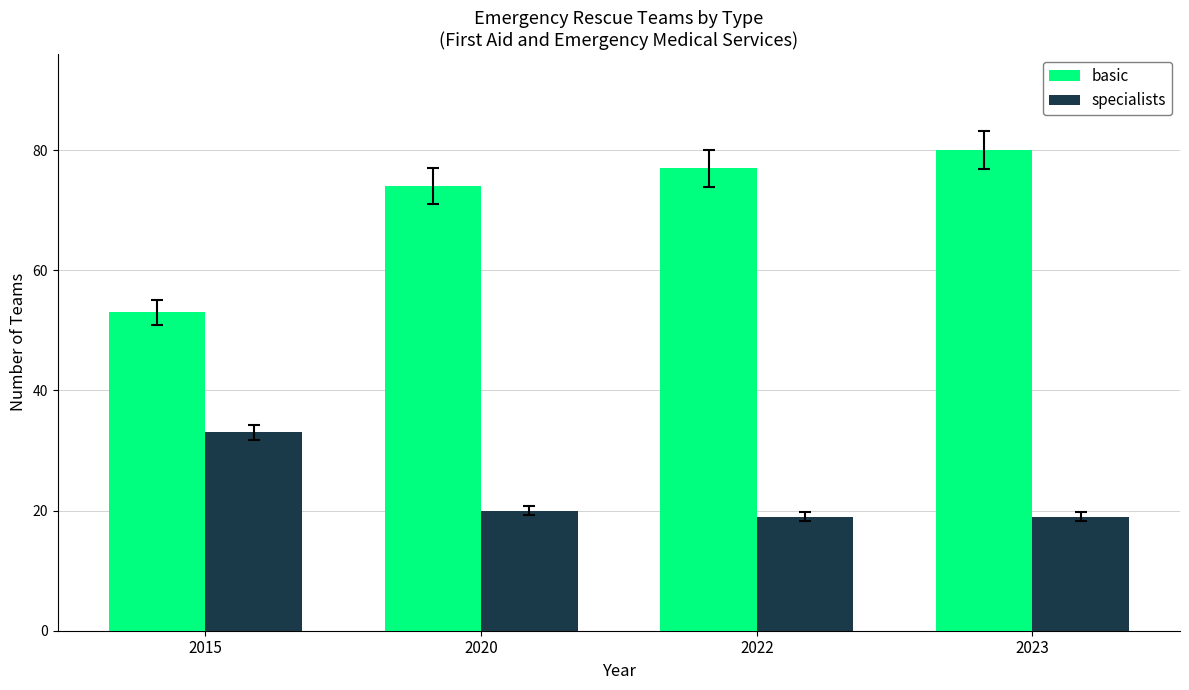

Which series has the widest spread of values?

basic